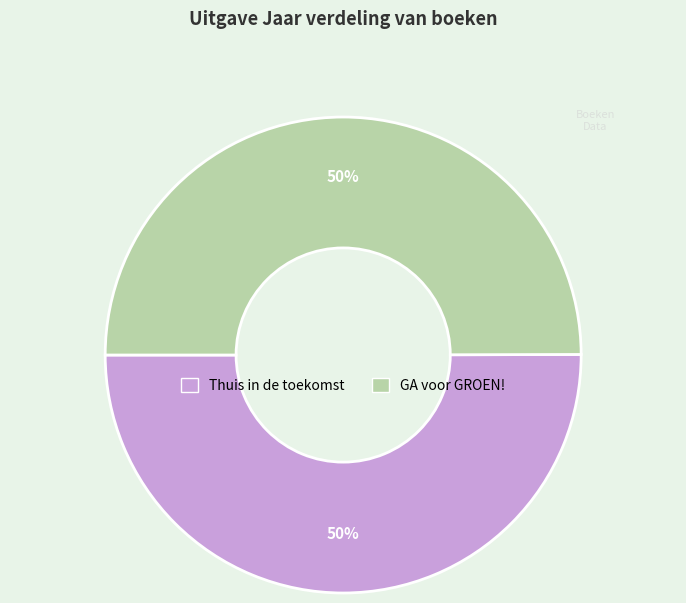

Do GA voor GROEN! and Thuis in de toekomst together represent more than half of the pie?

Yes